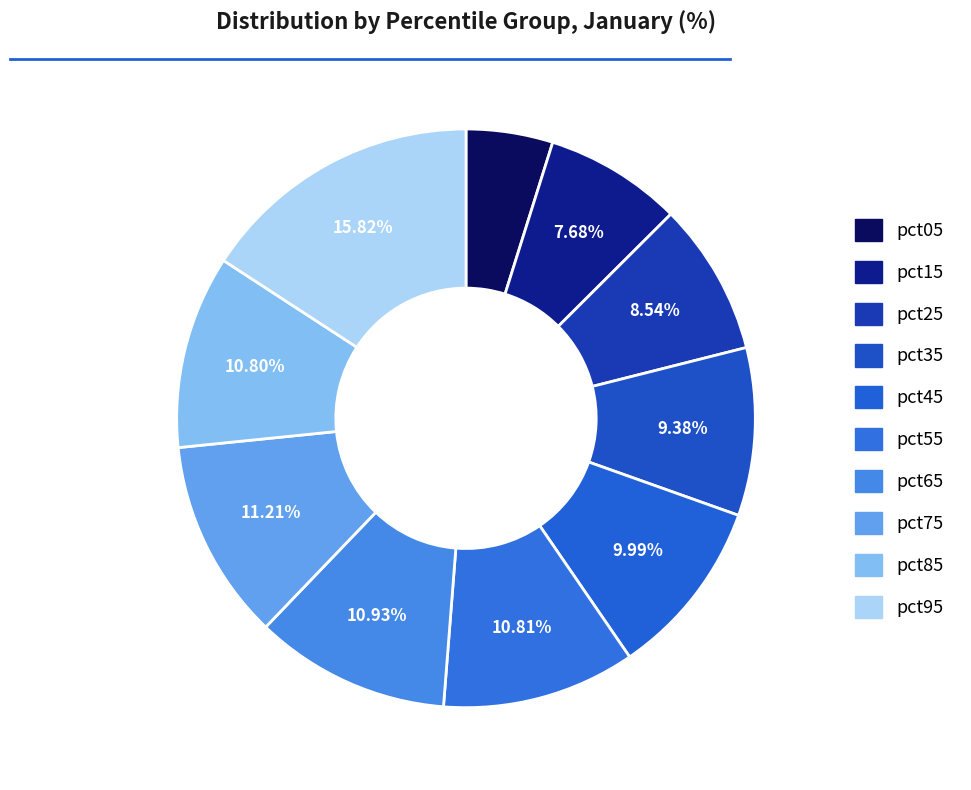

How many segments does this pie chart have?

10